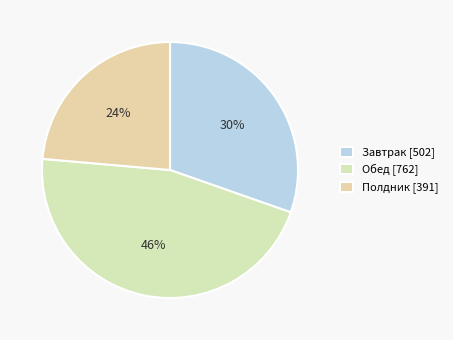

Rank the categories by value from lowest to highest.

Полдник, Завтрак, Обед